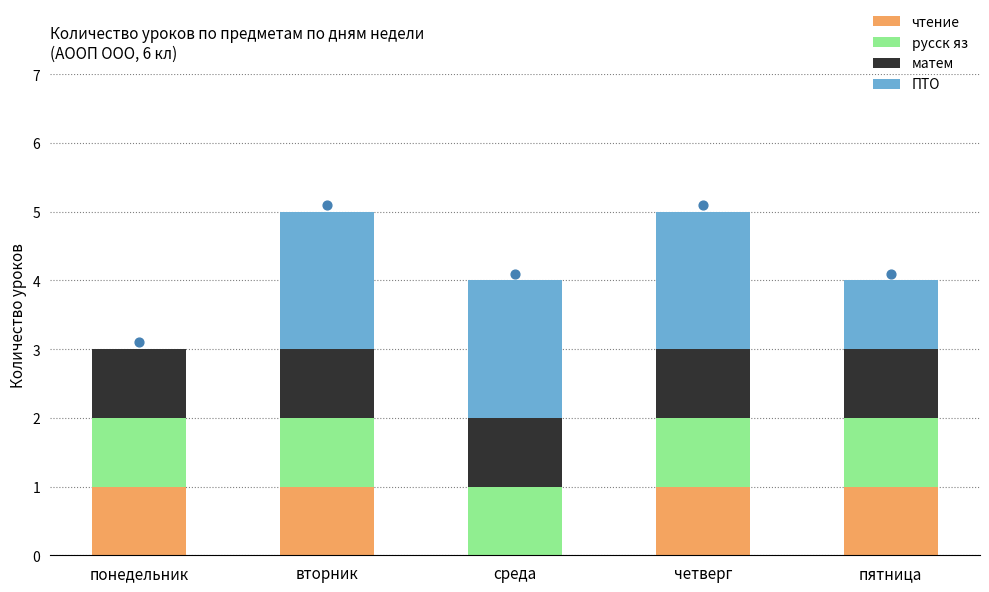

What are all the series names shown in the legend?

чтение, русск яз, матем, ПТО